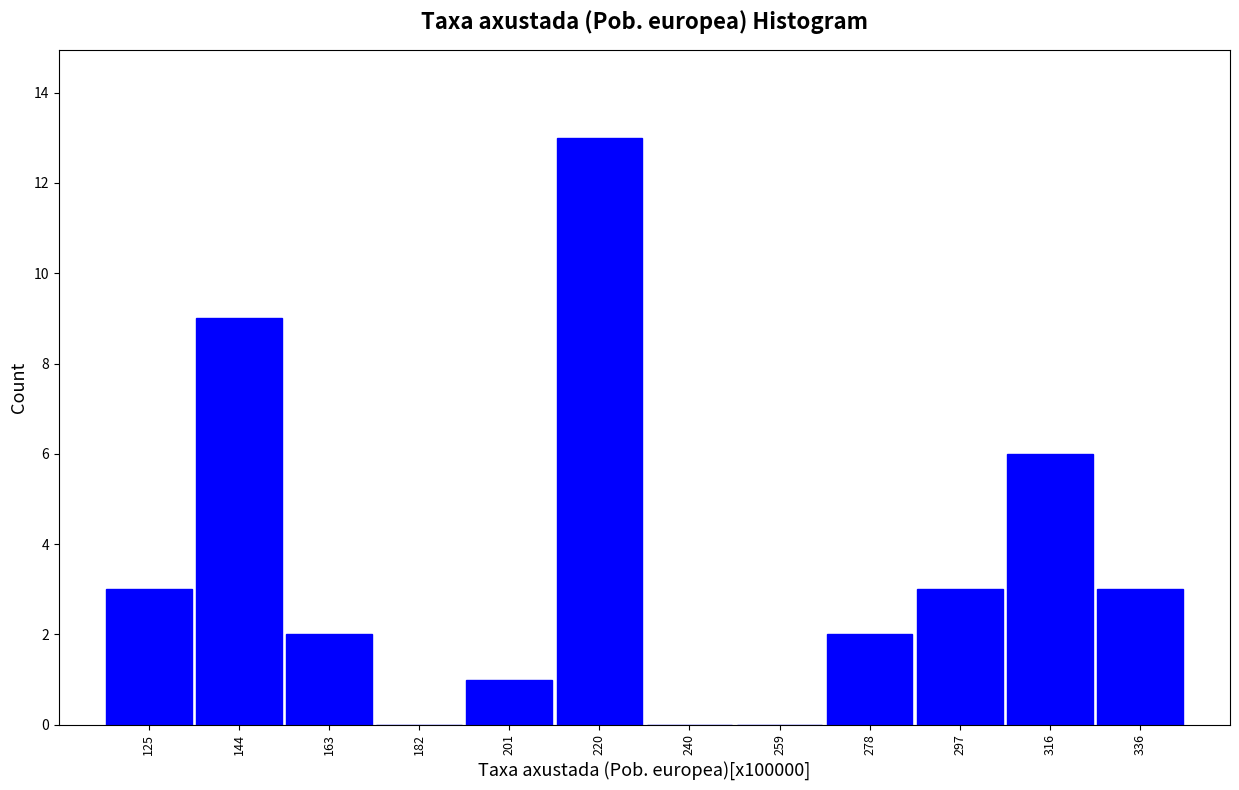

Reading left to right, transcribe this chart: for each bar, give the range it covers on the x-axis and its height. Neither the bar edges nor the heights are printed on the chart, so give them approximately, as read against the axes.

116 to 134: 3
134 to 154: 9
154 to 172: 2
172 to 192: 0
192 to 210: 1
210 to 230: 13
230 to 250: 0
250 to 268: 0
268 to 288: 2
288 to 306: 3
306 to 326: 6
326 to 346: 3